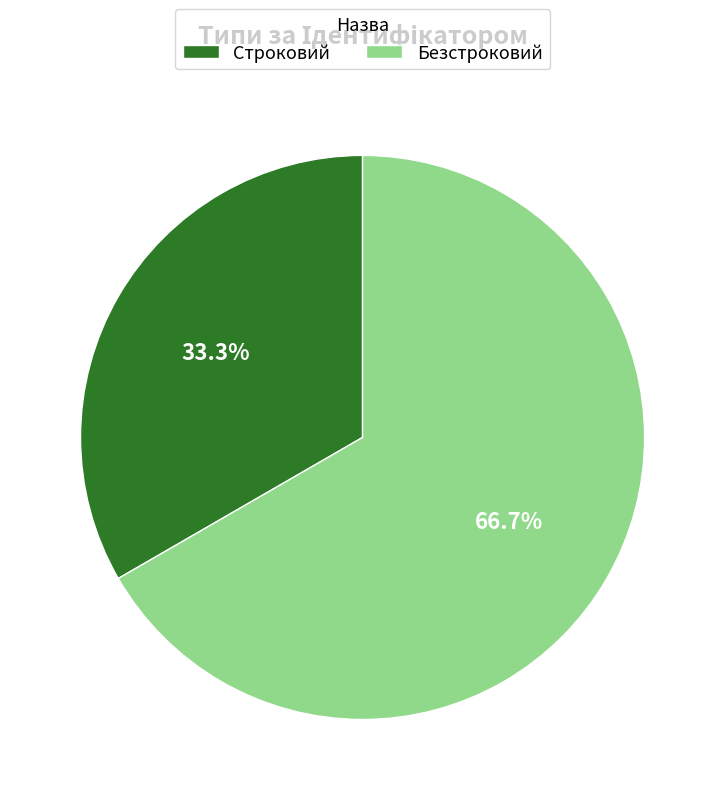

Which category has the biggest portion of the pie?

Безстроковий